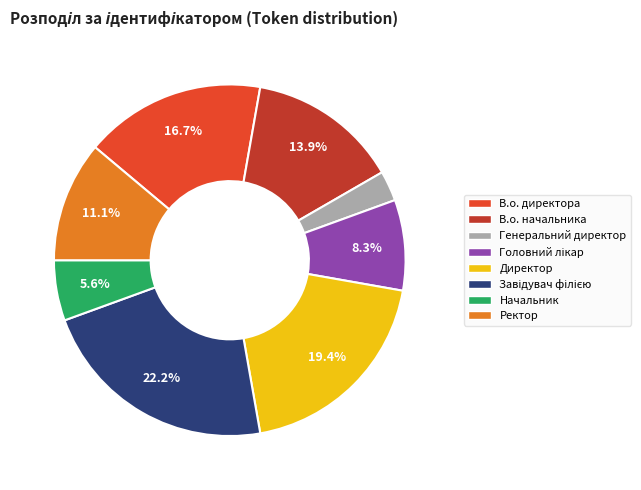

Does any single category account for the majority?

No